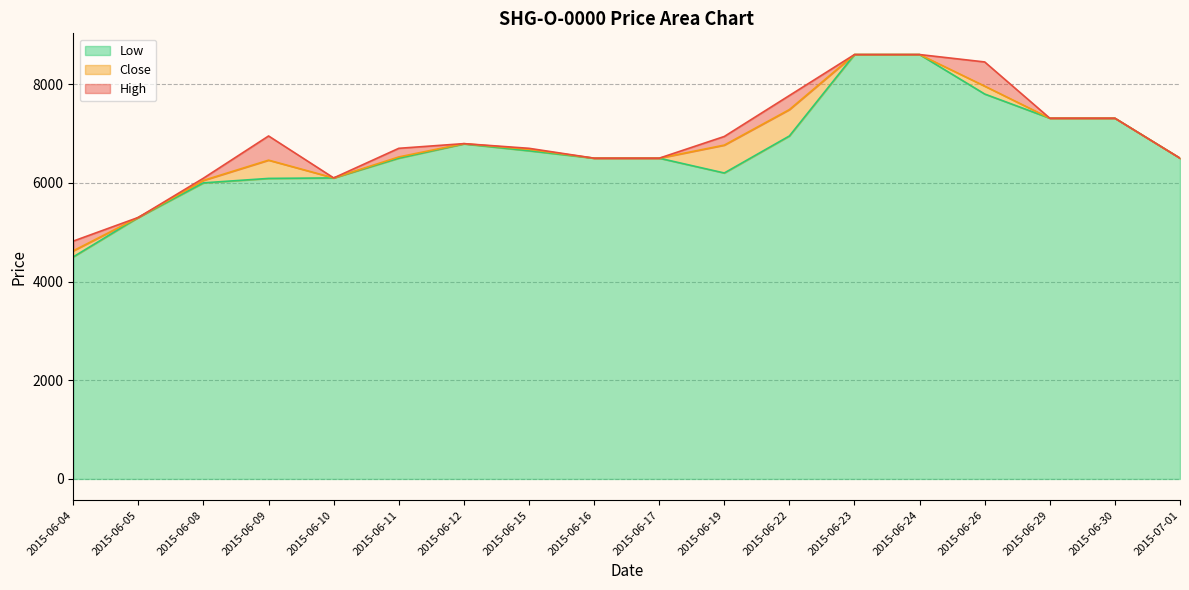

Reading right to left, list all the values displayed in this chart.

Close: 2015-07-01=6500	2015-06-30=7310	2015-06-29=7310	2015-06-26=7960	2015-06-24=8600	2015-06-23=8600	2015-06-22=7485	2015-06-19=6765	2015-06-17=6500	2015-06-16=6500	2015-06-15=6680	2015-06-12=6795	2015-06-11=6525	2015-06-10=6100	2015-06-09=6460	2015-06-08=6050	2015-06-05=5300	2015-06-04=4623
High: 2015-07-01=6500	2015-06-30=7310	2015-06-29=7310	2015-06-26=8450	2015-06-24=8600	2015-06-23=8600	2015-06-22=7770	2015-06-19=6940	2015-06-17=6500	2015-06-16=6500	2015-06-15=6700	2015-06-12=6795	2015-06-11=6700	2015-06-10=6100	2015-06-09=6950	2015-06-08=6095	2015-06-05=5300	2015-06-04=4820
Low: 2015-07-01=6500	2015-06-30=7310	2015-06-29=7310	2015-06-26=7800	2015-06-24=8600	2015-06-23=8600	2015-06-22=6950	2015-06-19=6200	2015-06-17=6500	2015-06-16=6500	2015-06-15=6650	2015-06-12=6790	2015-06-11=6500	2015-06-10=6100	2015-06-09=6090	2015-06-08=6000	2015-06-05=5300	2015-06-04=4500